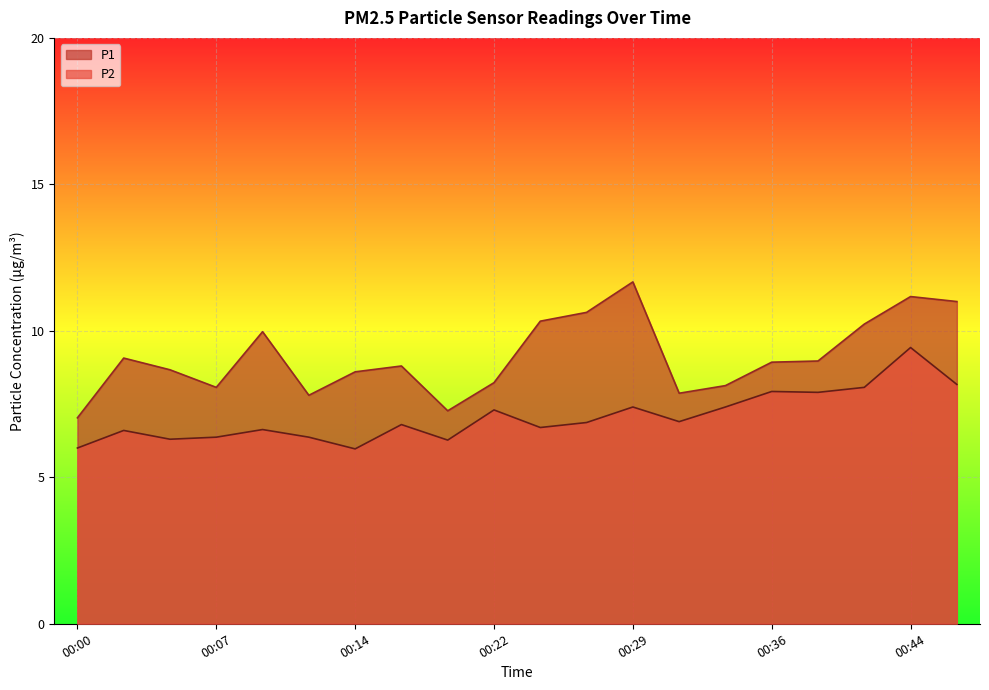

Between 00:31 and 00:44, which series saw the biggest shift?

P1